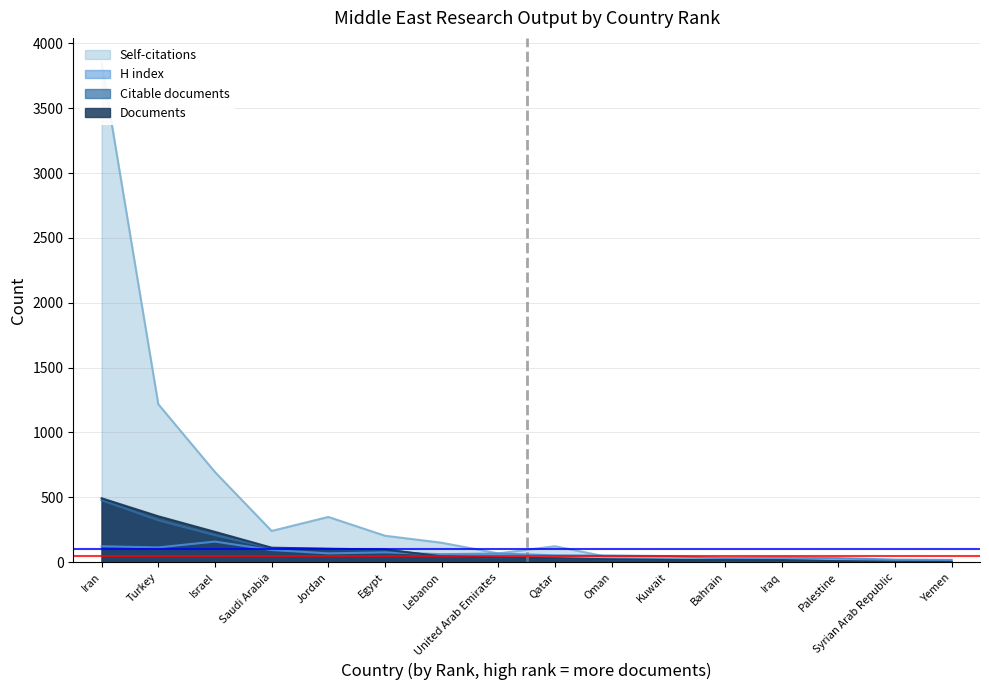

Reading left to right, transcribe all the data shown in this chart.

Documents: Yemen=2	Syrian Arab Republic=3	Palestine=8	Iraq=16	Bahrain=17	Kuwait=18	Oman=22	Qatar=30	United Arab Emirates=36	Lebanon=45	Egypt=98	Jordan=104	Saudi Arabia=112	Israel=234	Turkey=354	Iran=493
Citable documents: Yemen=2	Syrian Arab Republic=3	Palestine=7	Iraq=15	Bahrain=14	Kuwait=18	Oman=21	Qatar=30	United Arab Emirates=35	Lebanon=44	Egypt=96	Jordan=102	Saudi Arabia=109	Israel=208	Turkey=323	Iran=478
H index: Yemen=18	Syrian Arab Republic=20	Palestine=31	Iraq=36	Bahrain=32	Kuwait=47	Oman=51	Qatar=53	United Arab Emirates=67	Lebanon=62	Egypt=76	Jordan=68	Saudi Arabia=94	Israel=159	Turkey=114	Iran=123
Self-citations: Yemen=0	Syrian Arab Republic=11	Palestine=27	Iraq=23	Bahrain=23	Kuwait=37	Oman=35	Qatar=123	United Arab Emirates=68	Lebanon=150	Egypt=204	Jordan=349	Saudi Arabia=241	Israel=695	Turkey=1218	Iran=3849